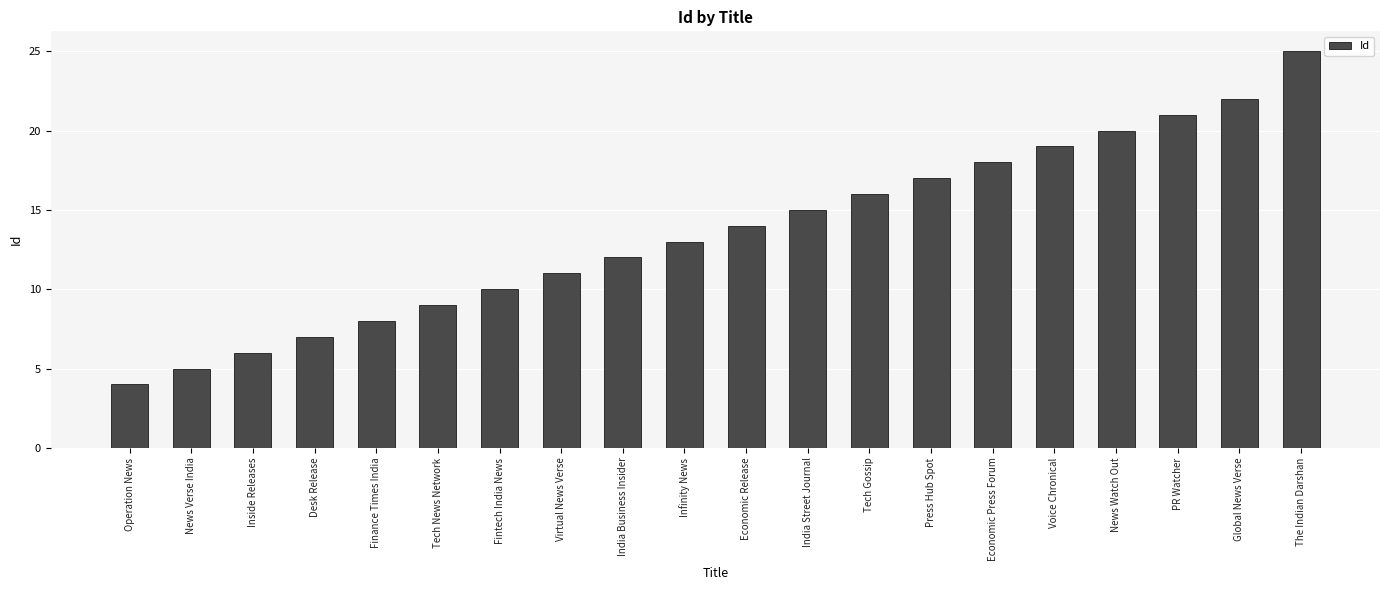

What is the ratio of the value at Tech Gossip to the value at India Street Journal?

1.1